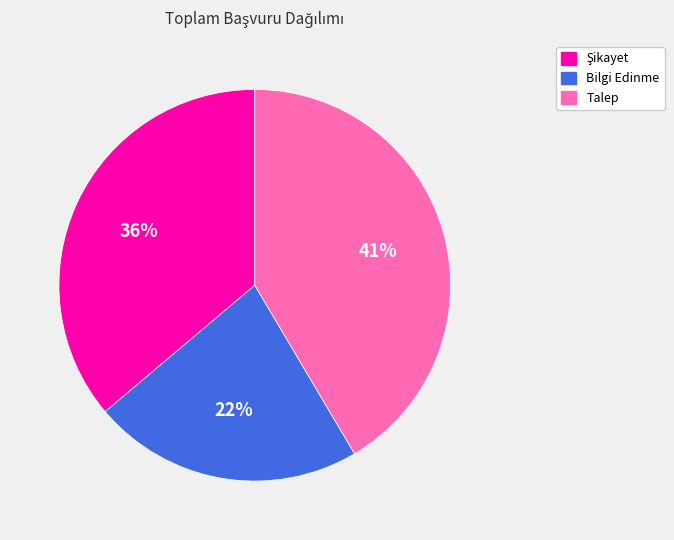

How many slices are in this pie chart?

3